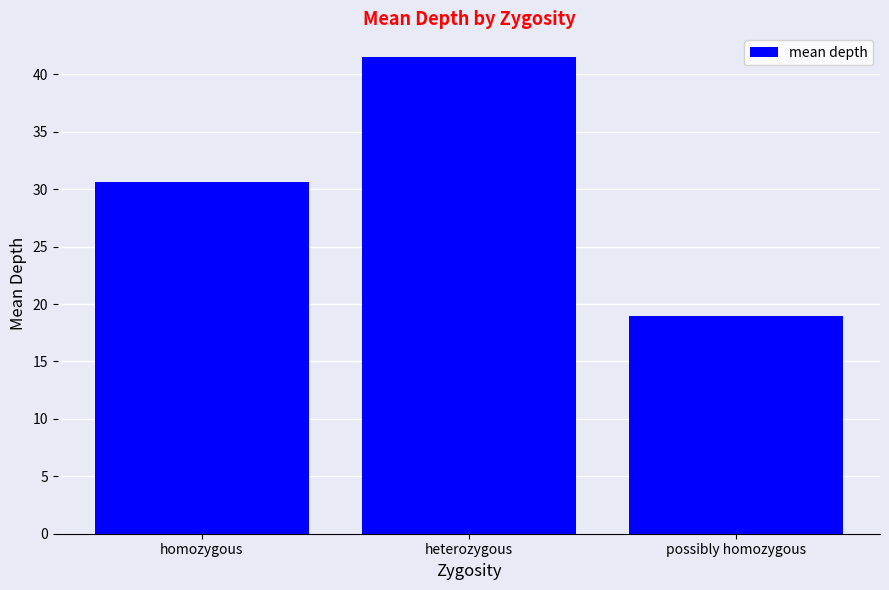

Rank the categories by value from highest to lowest.

heterozygous, homozygous, possibly homozygous